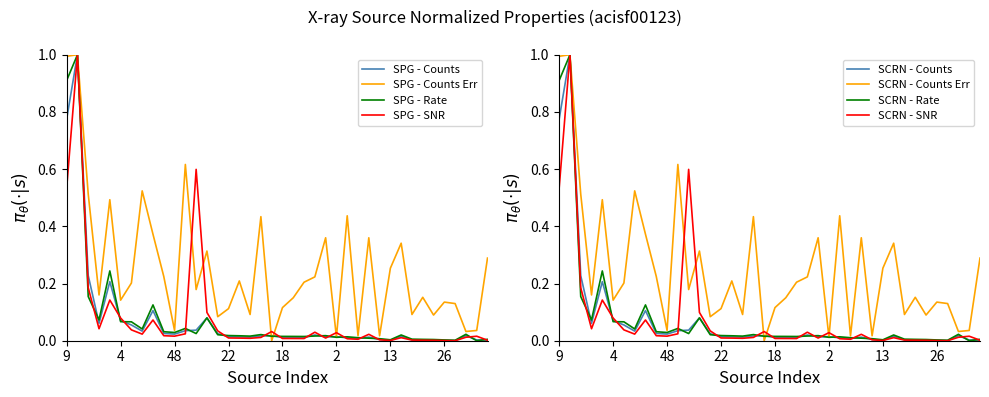

What is the sum of all cnts values?

3.0